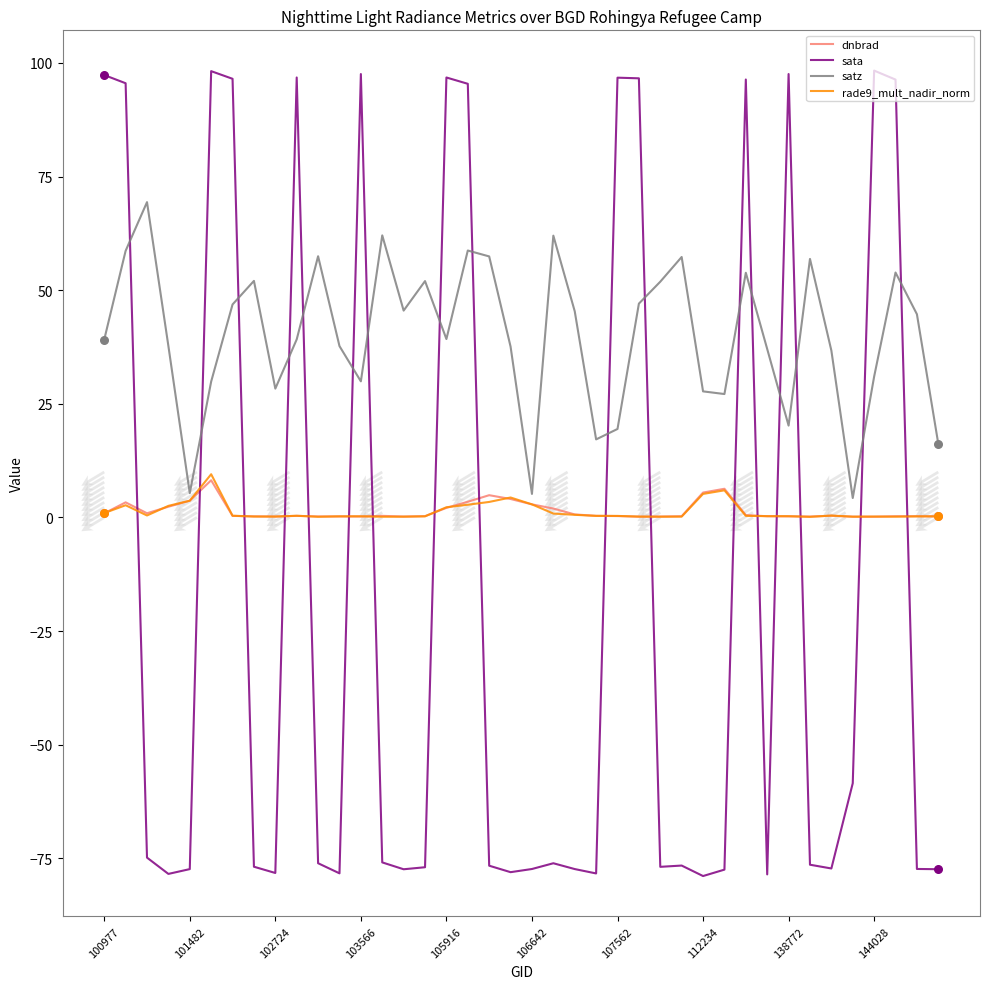

Which series reaches the minimum Y coordinate?

sata